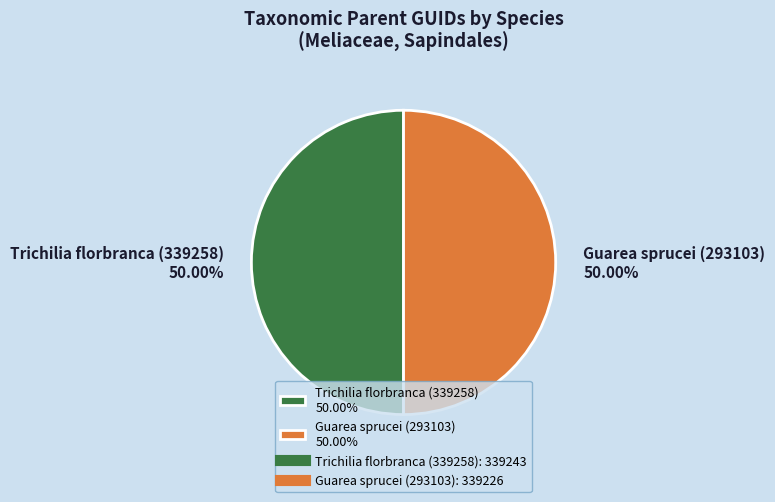

What percentage is NOT represented by Guarea sprucei (293103)?

50.0%